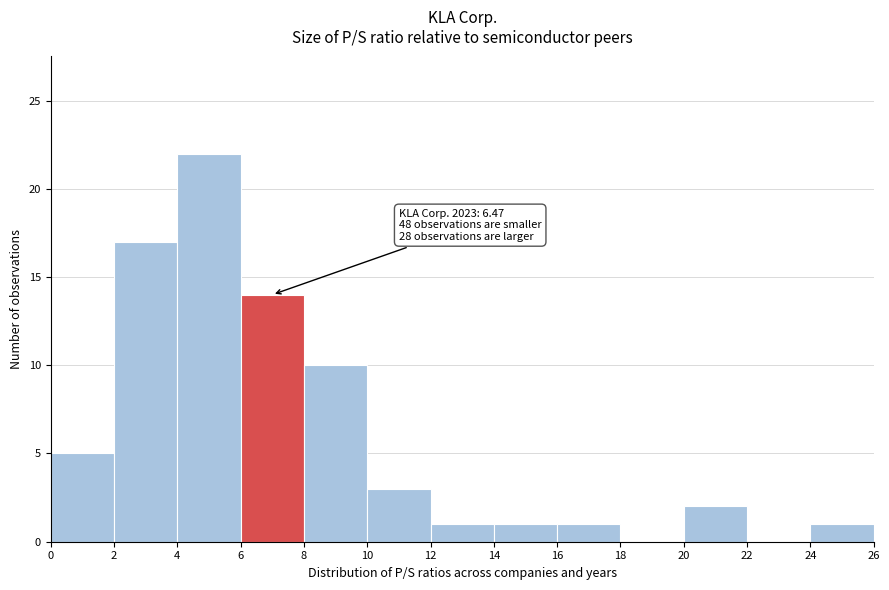

Which range on the x-axis has the tallest bar?

4 to 6